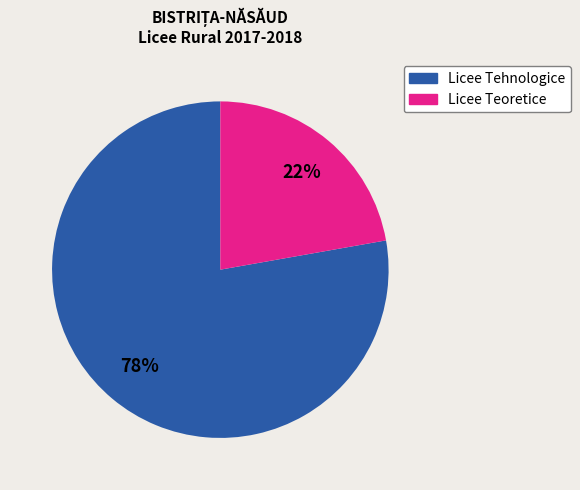

To the nearest percent, what percentage of the pie is Licee Teoretice?

22%